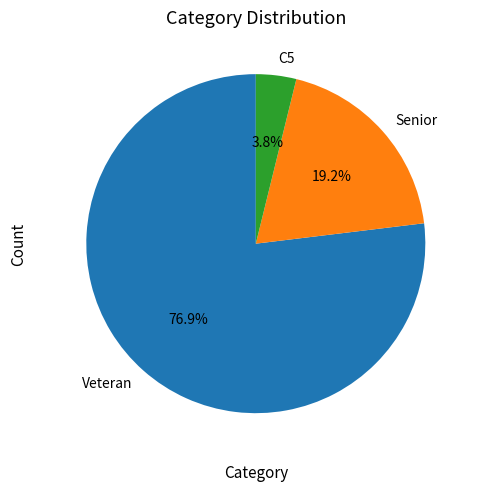

Which slice represents more than half of the pie?

Veteran